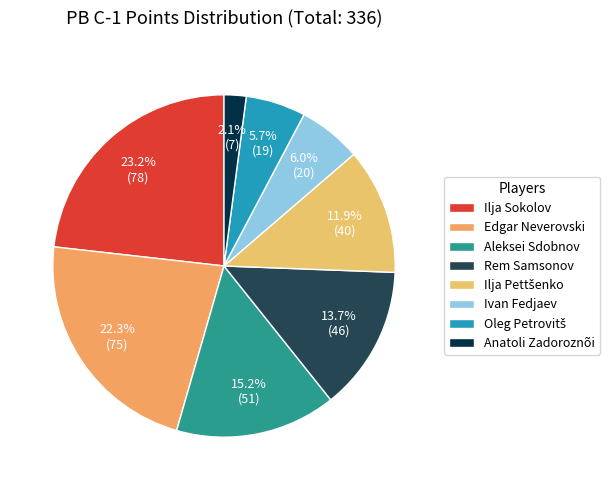

What percentage do Anatoli Zadoroznõi and Edgar Neverovski together represent?

24.4%